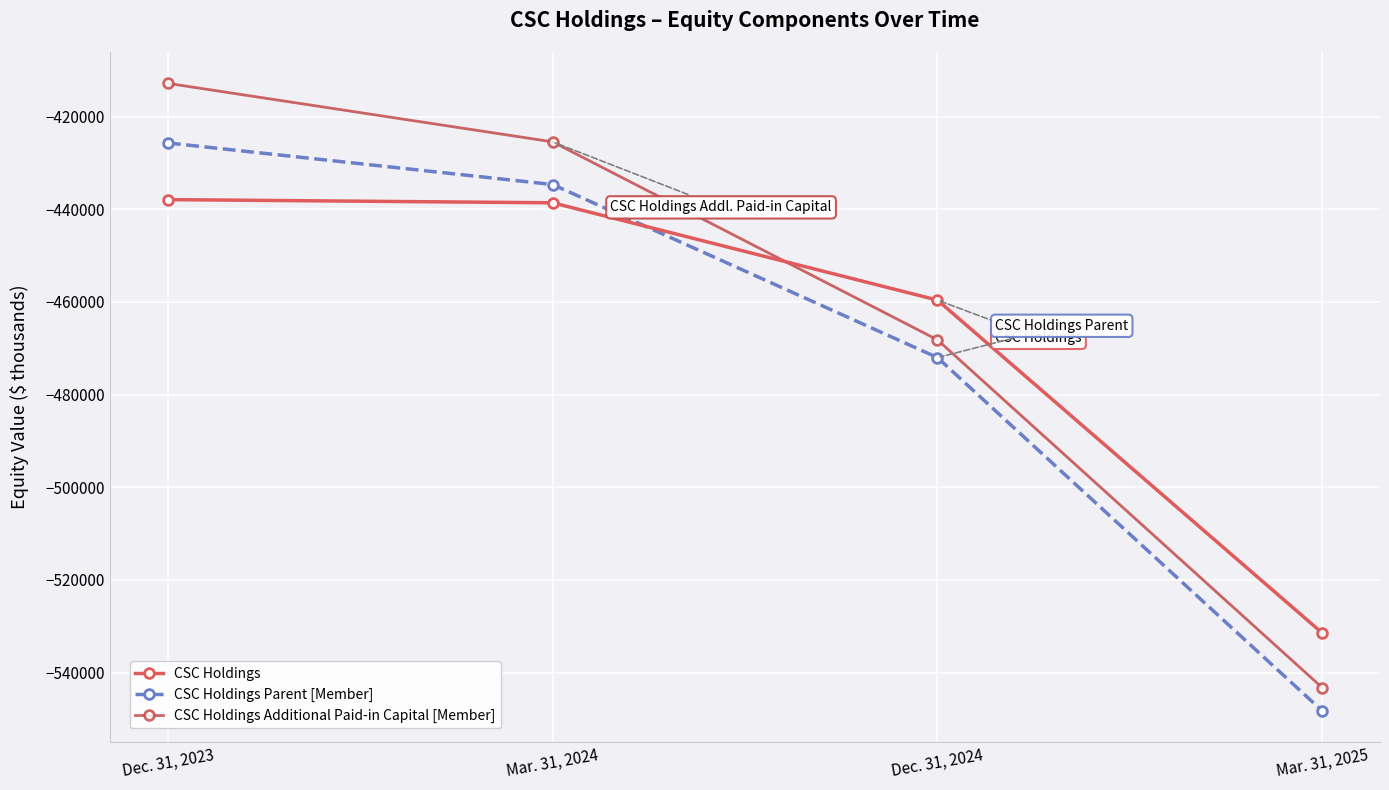

What is the label of the 1st point from the left?

Dec. 31, 2023